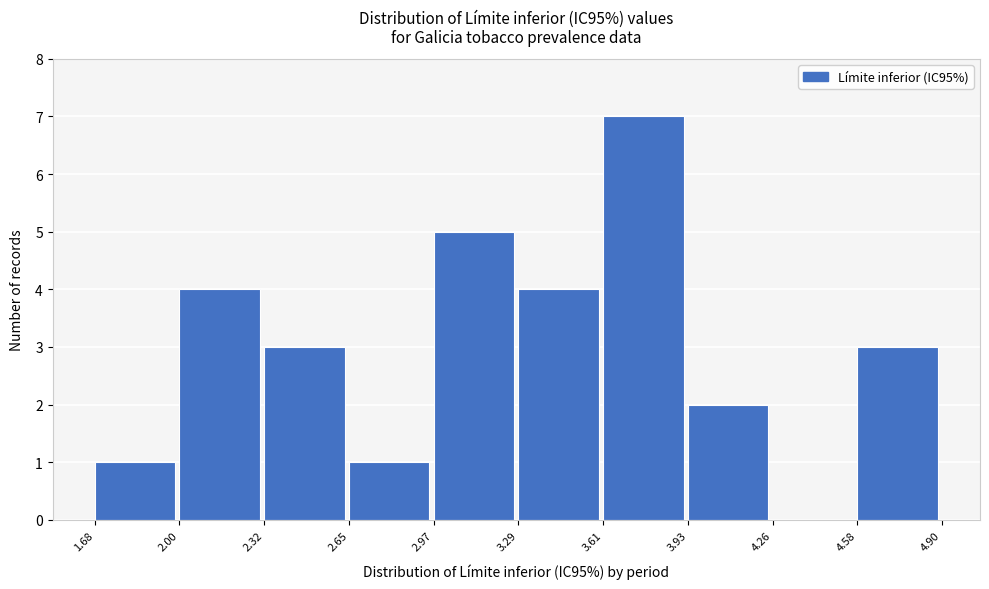

Reading left to right, list every bar in this chart as the range it spans on the x-axis followed by its height. The values are not printed on the chart, so give them approximately, as read against the axis.

1.68 to 2.00: 1
2.00 to 2.32: 4
2.32 to 2.65: 3
2.65 to 2.97: 1
2.97 to 3.29: 5
3.29 to 3.61: 4
3.61 to 3.93: 7
3.93 to 4.26: 2
4.26 to 4.58: 0
4.58 to 4.90: 3